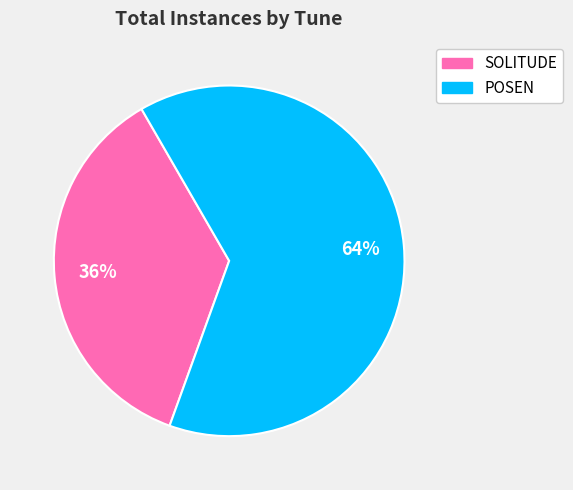

Count the number of slices in the pie.

2